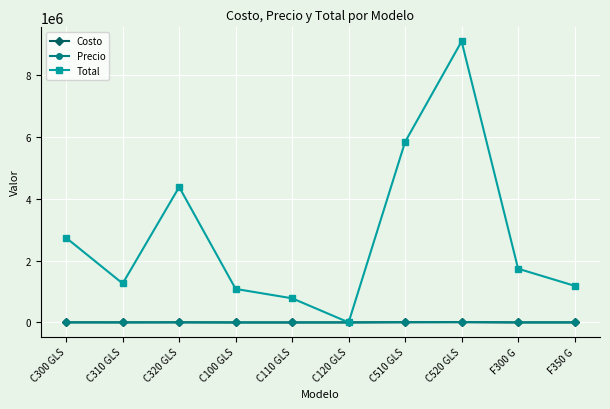

Which category has the highest value in the Total series?

C520 GLS